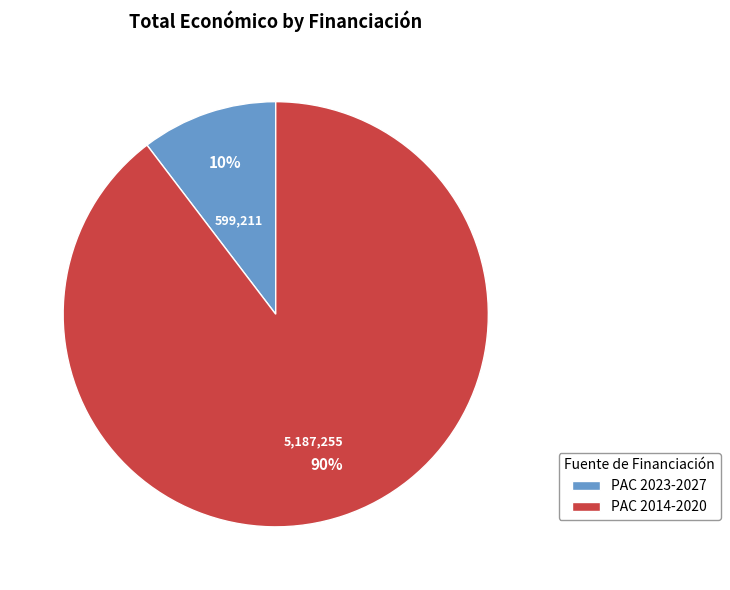

To the nearest percent, what is the combined percentage of PAC 2023-2027 and PAC 2014-2020?

100%